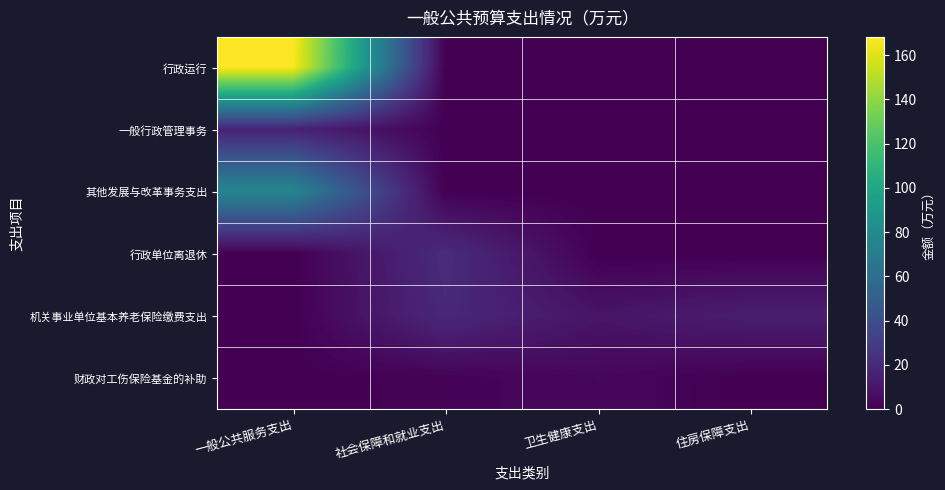

Which category has the lowest value across all series?

社会保障和就业支出